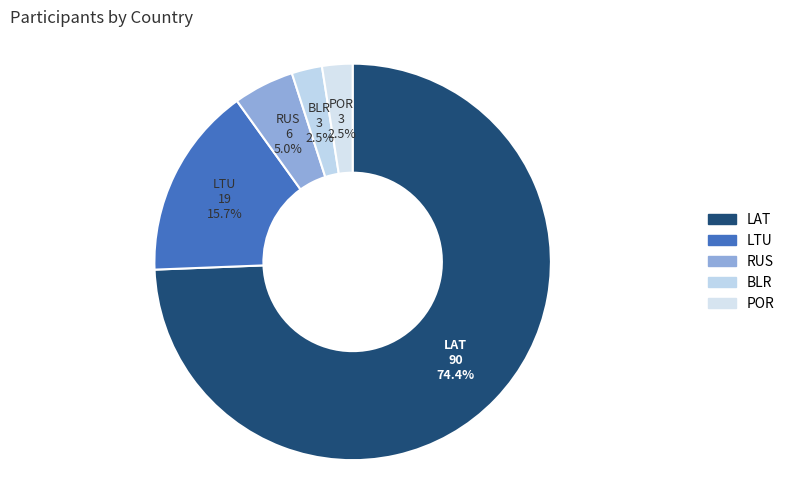

Rank the categories by value from highest to lowest.

LAT, LTU, RUS, BLR, POR